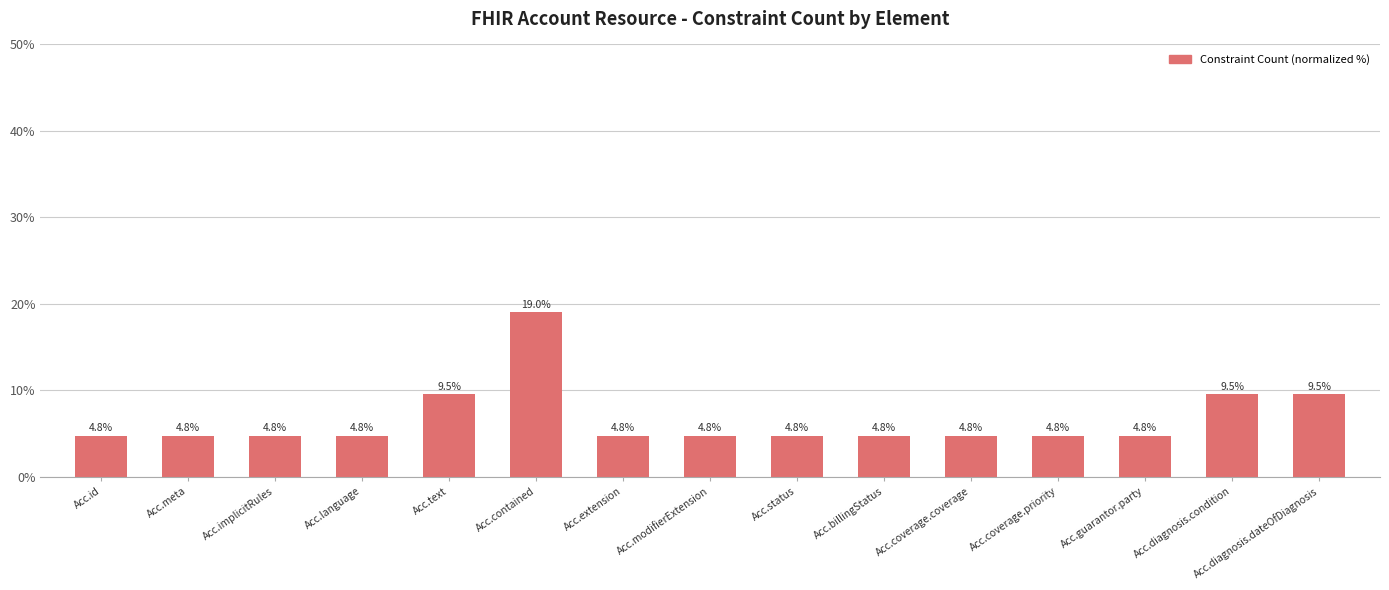

What is the maximum value shown in the chart?

19.0